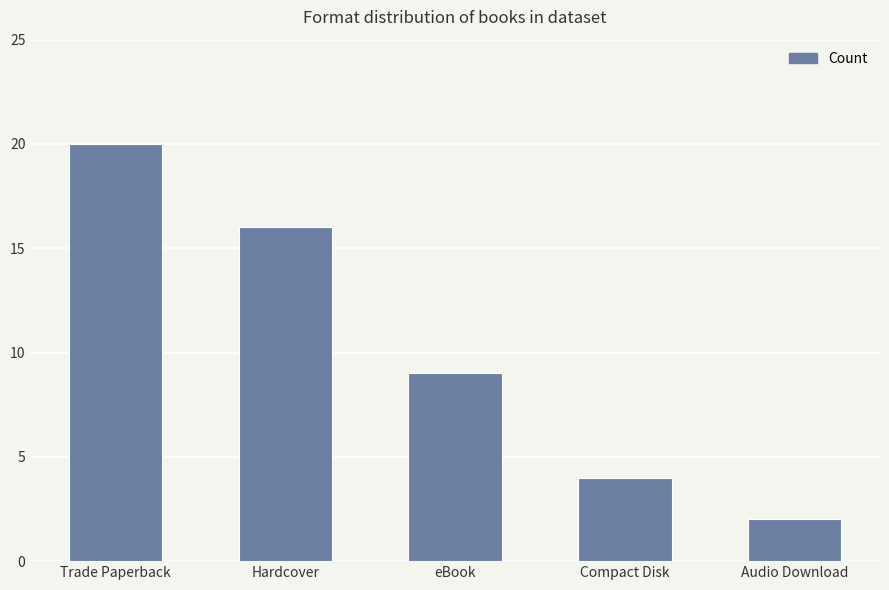

Where does the data first go above 9?

Trade Paperback